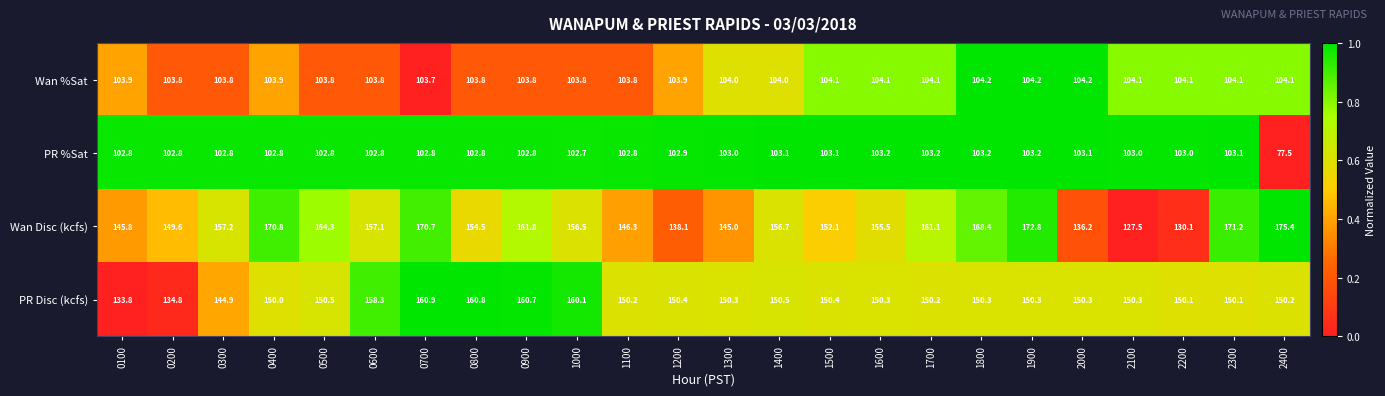

Between 0800 and 1500, which series saw the biggest shift?

PR Disc (kcfs)